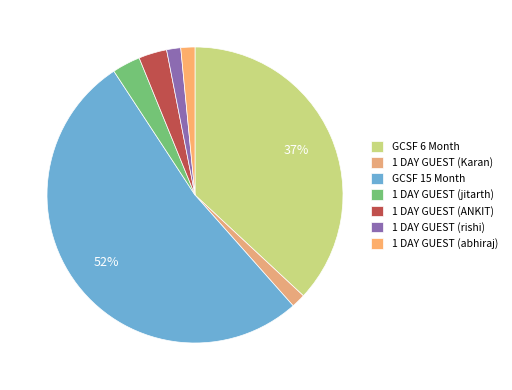

To the nearest percent, what is the combined percentage of 1 DAY GUEST (ANKIT) and GCSF 6 Month?

40%